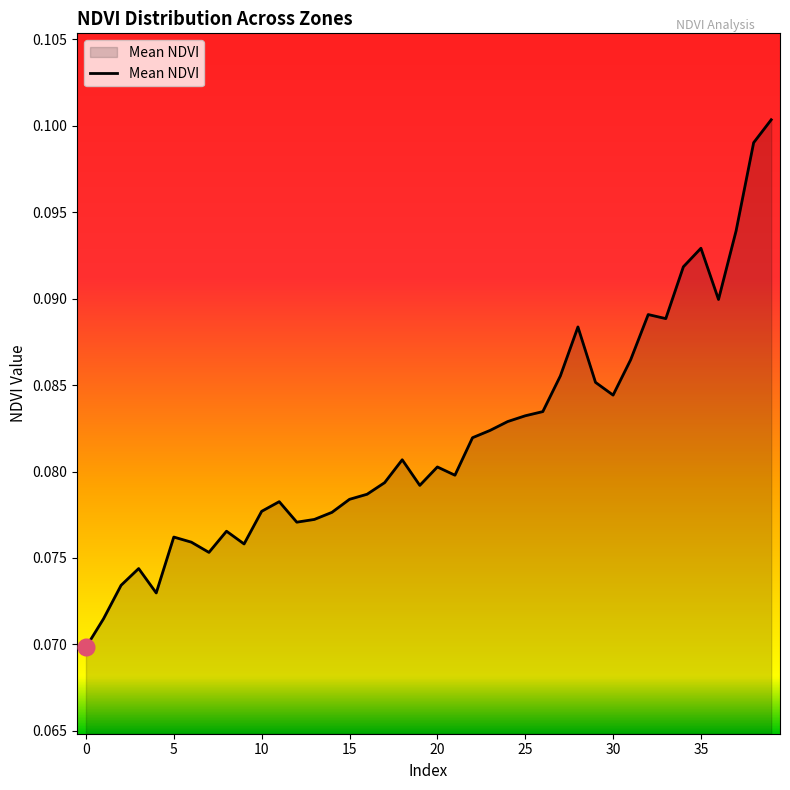

Where is the data nearest to the value 0?

0